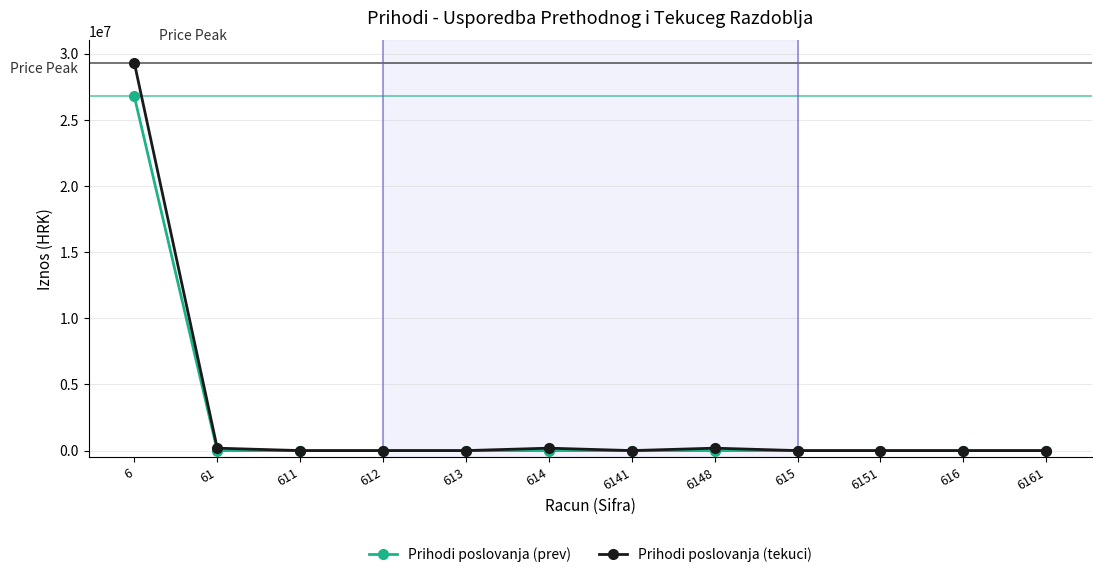

What is the highest value of the Prihodi poslovanja (tekuci) series?

29286241.4